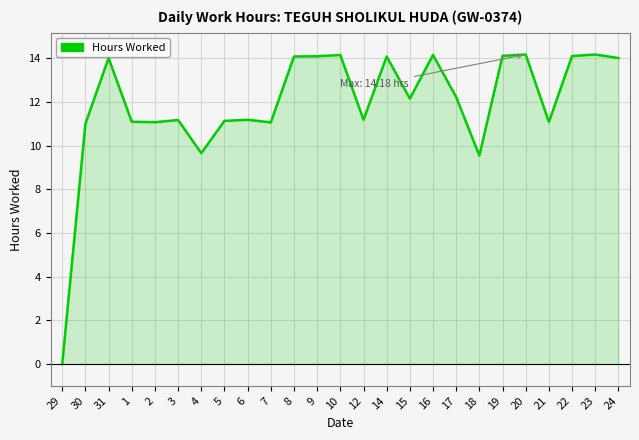

Does the chart display data point markers on the line(s)?

No